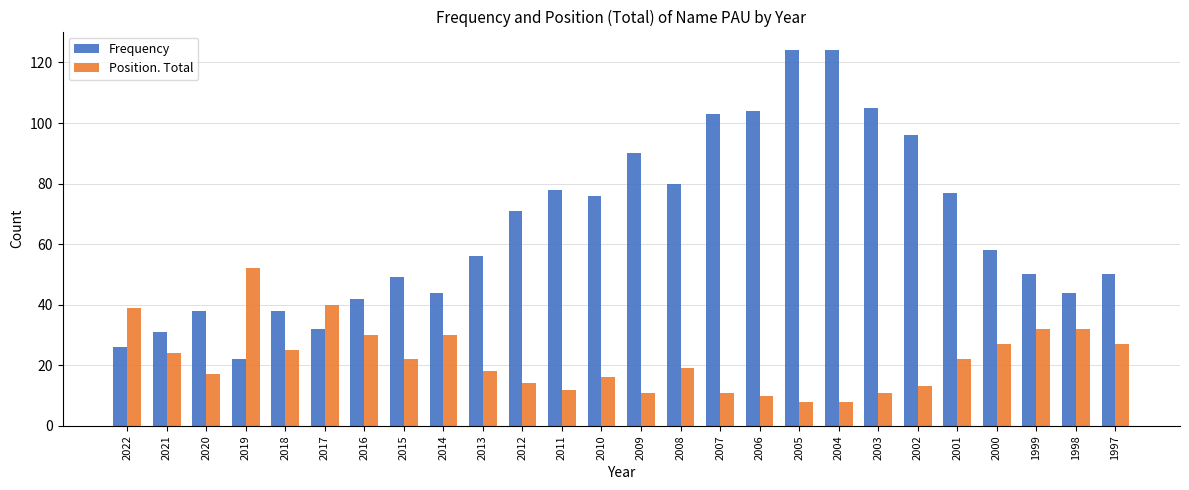

Reading right to left, transcribe all the data shown in this chart.

Frequency: 1997=50	1998=44	1999=50	2000=58	2001=77	2002=96	2003=105	2004=124	2005=124	2006=104	2007=103	2008=80	2009=90	2010=76	2011=78	2012=71	2013=56	2014=44	2015=49	2016=42	2017=32	2018=38	2019=22	2020=38	2021=31	2022=26
Position. Total: 1997=27	1998=32	1999=32	2000=27	2001=22	2002=13	2003=11	2004=8	2005=8	2006=10	2007=11	2008=19	2009=11	2010=16	2011=12	2012=14	2013=18	2014=30	2015=22	2016=30	2017=40	2018=25	2019=52	2020=17	2021=24	2022=39